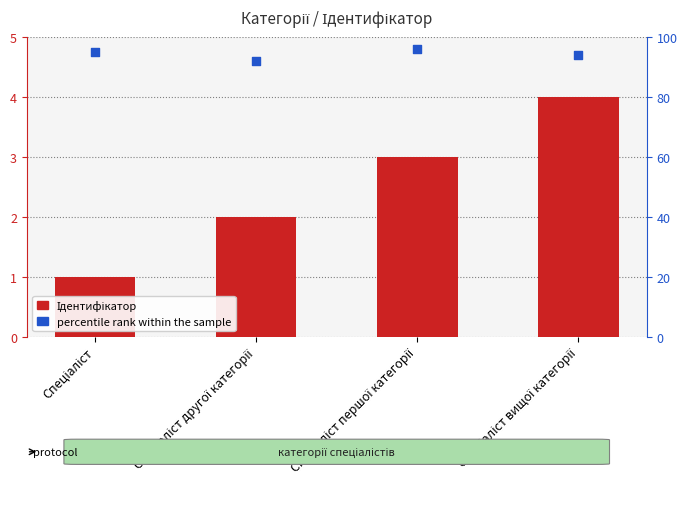

Which series has the widest spread of Y values?

percentile rank within the sample